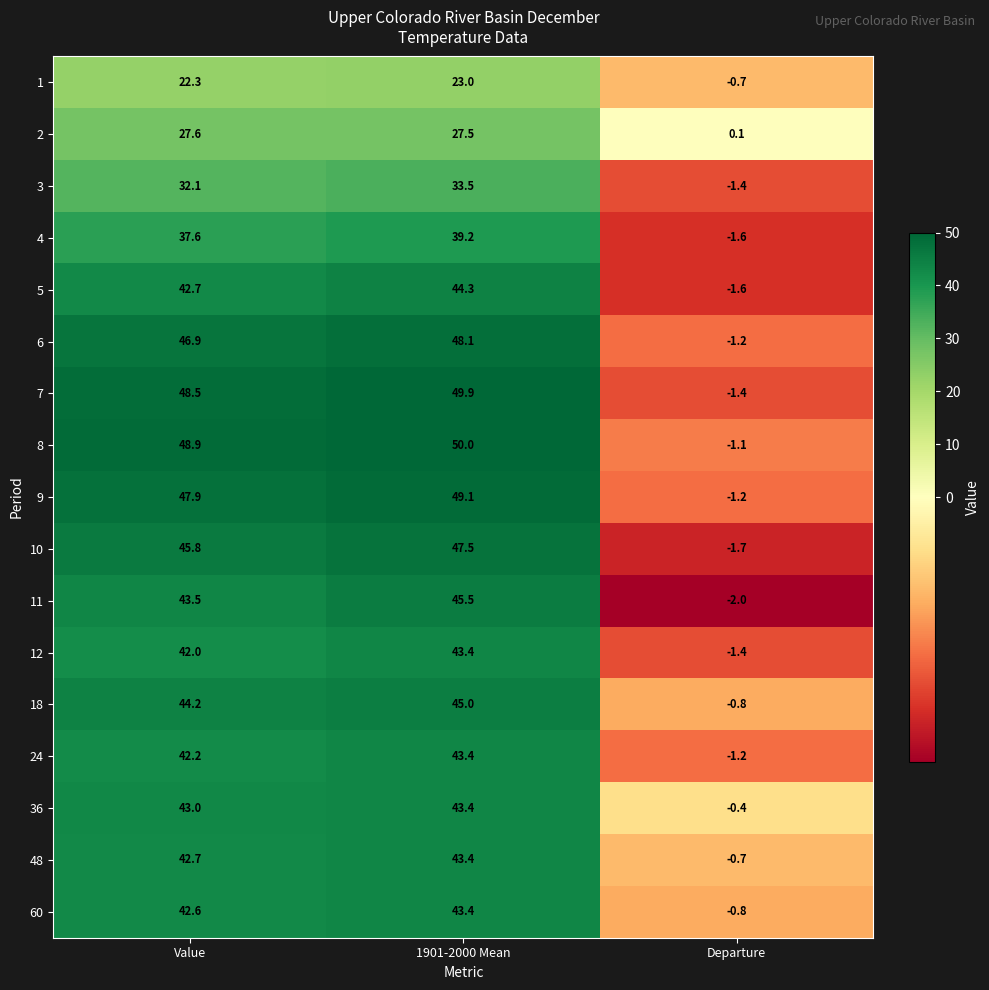

Which label corresponds to the largest value in the chart?

1901-2000 Mean